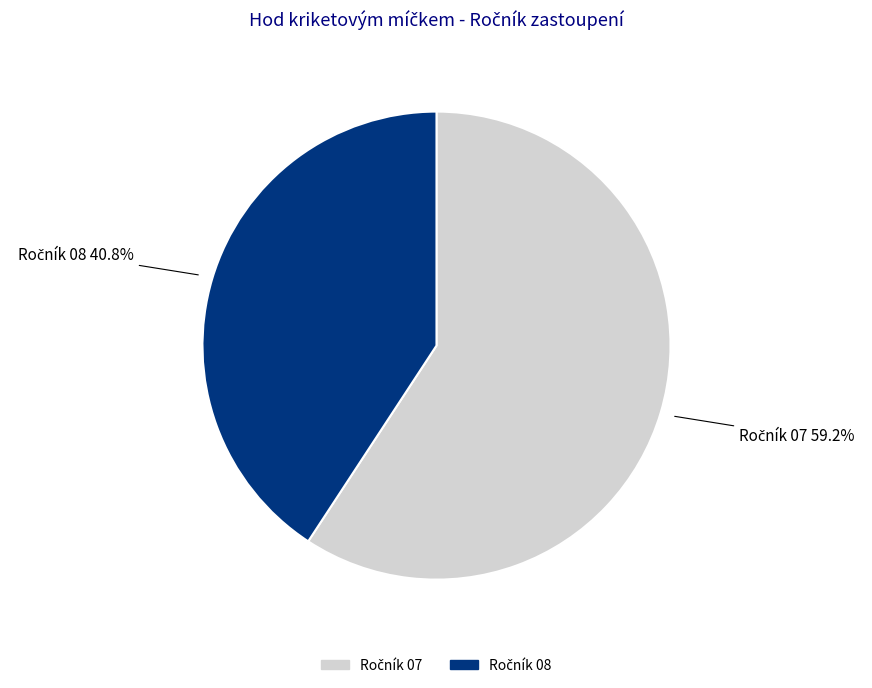

Is there any slice that represents more than half of the pie?

Yes